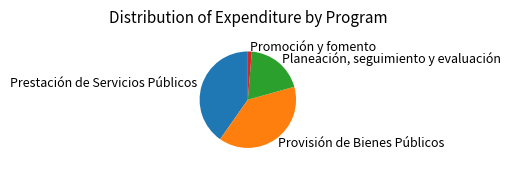

The Promoción y fomento slice represents 11% of the pie. True or false?

False